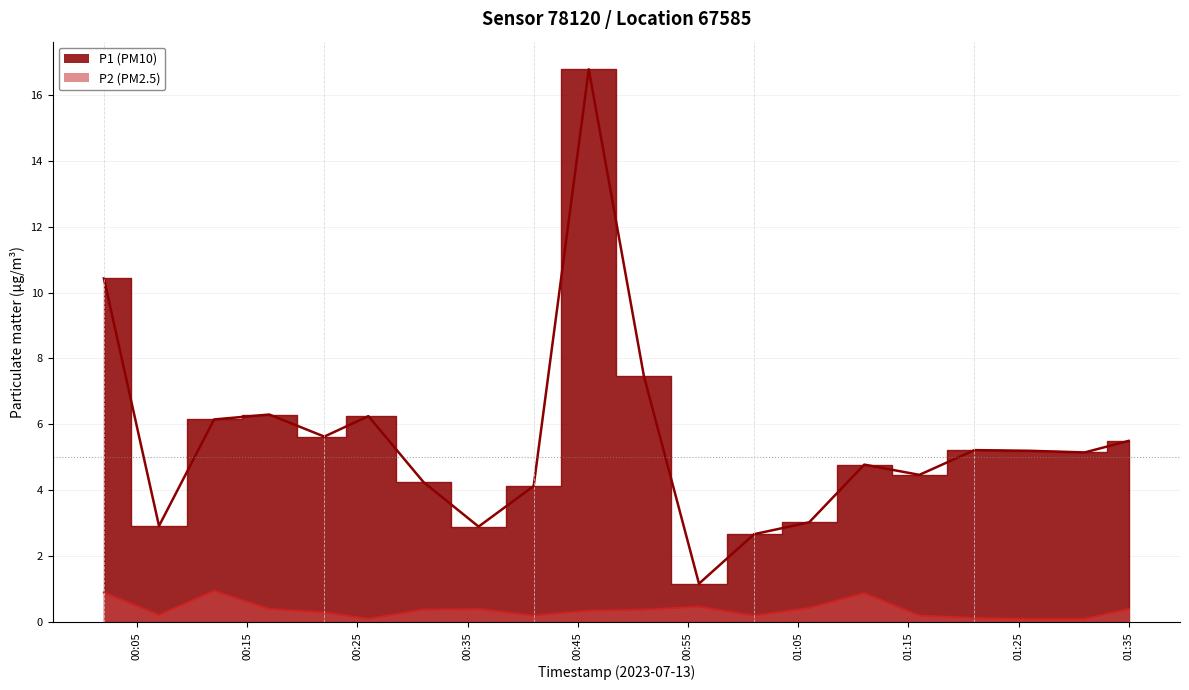

Which category has the highest value across all series?

00:46